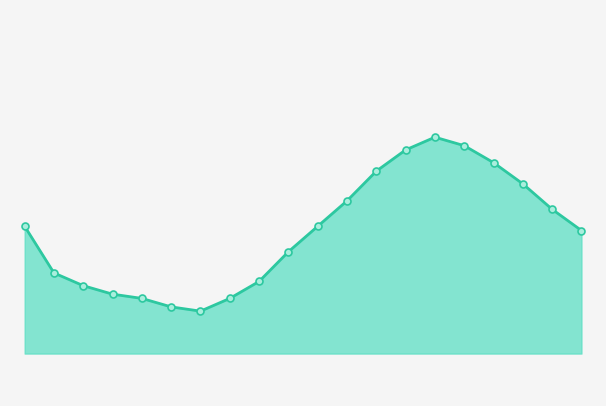

Does the chart have visible grid lines?

No